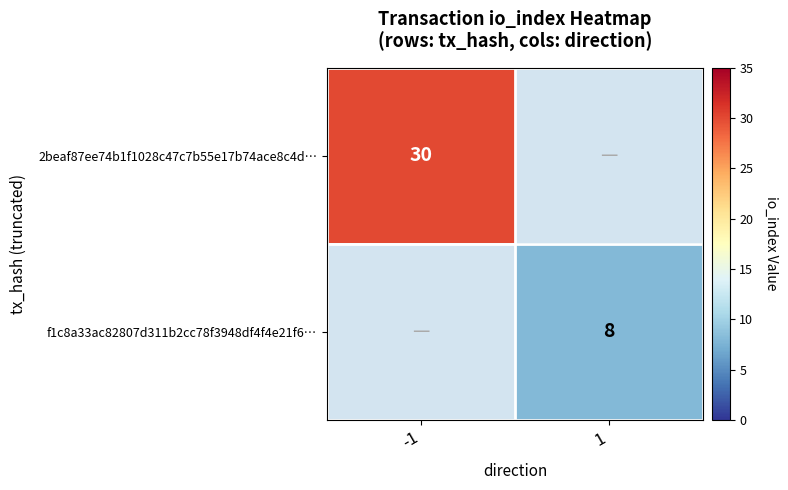

The 2beaf87ee74b1f1028c47c7b55e17b74ace8c4d… series shows 51 at -1. True or false?

False